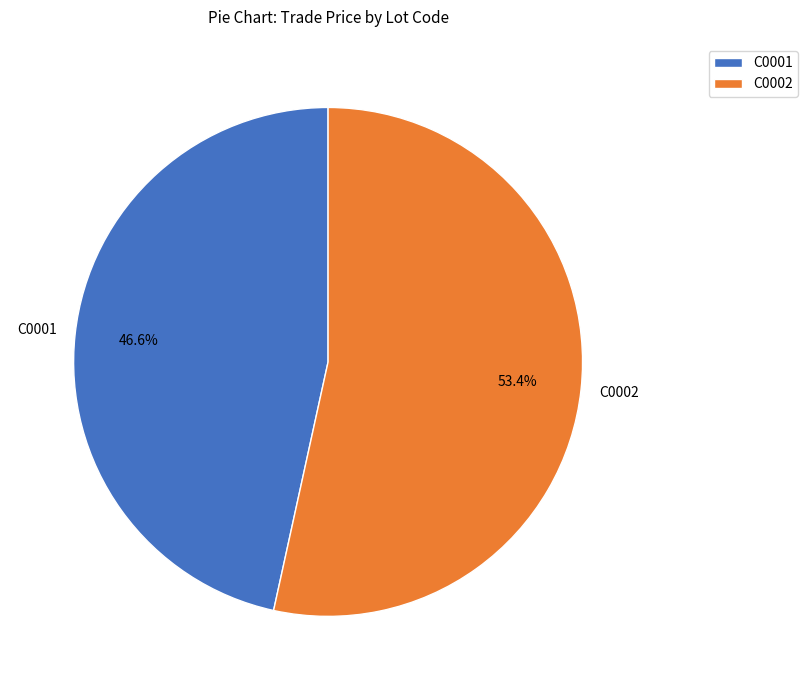

Which slice is the smallest?

C0001